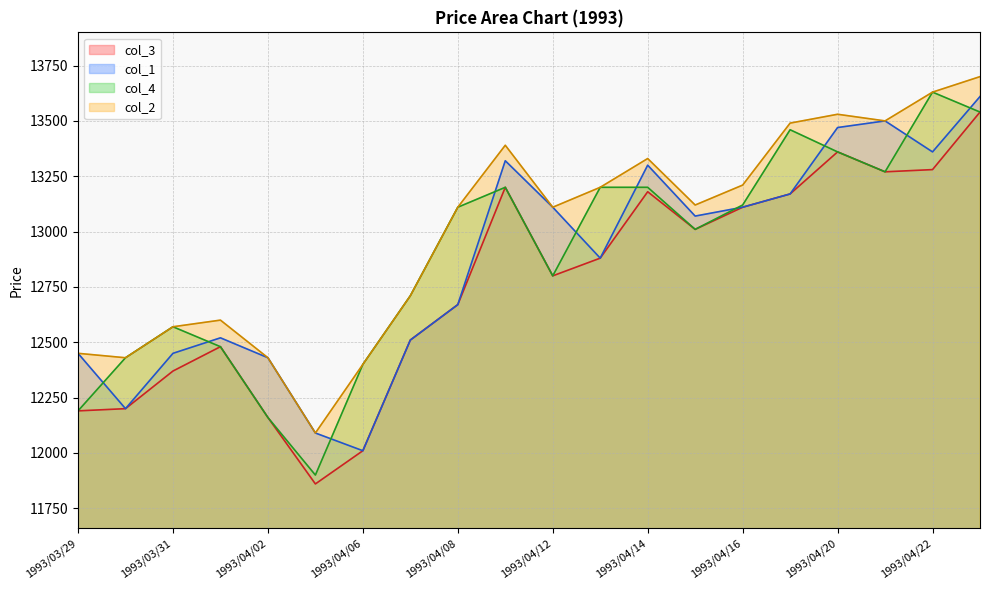

True or false: col_4 and col_1 intersect in this chart.

True